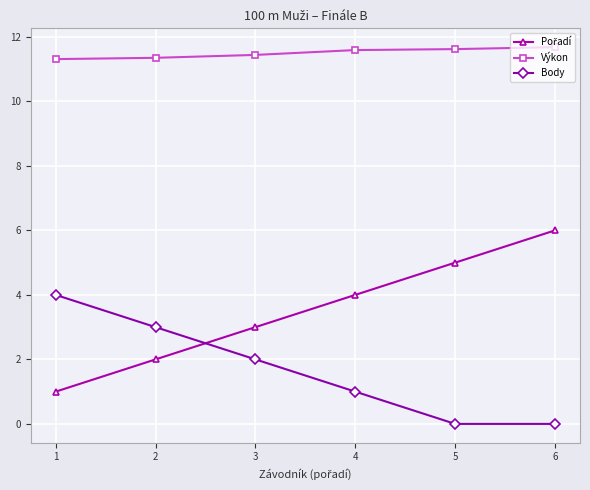

Where does the Body series first go above 2?

1